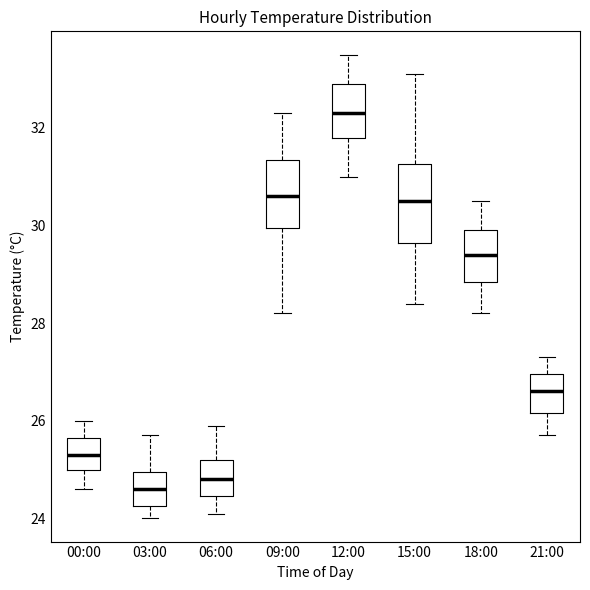

Where does the upper whisker of the box for 21:00 end on the y-axis? The values are not printed on the chart, so give them approximately, as read against the axis.

27.4